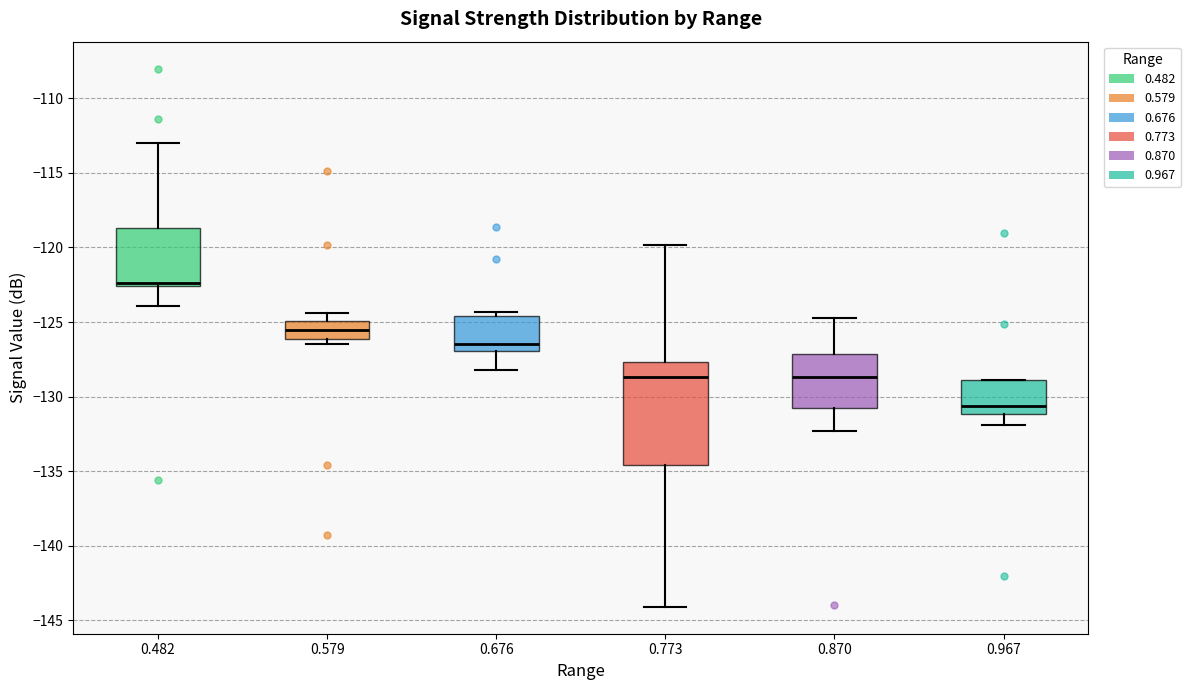

Which box has the lowest median line?

0.967